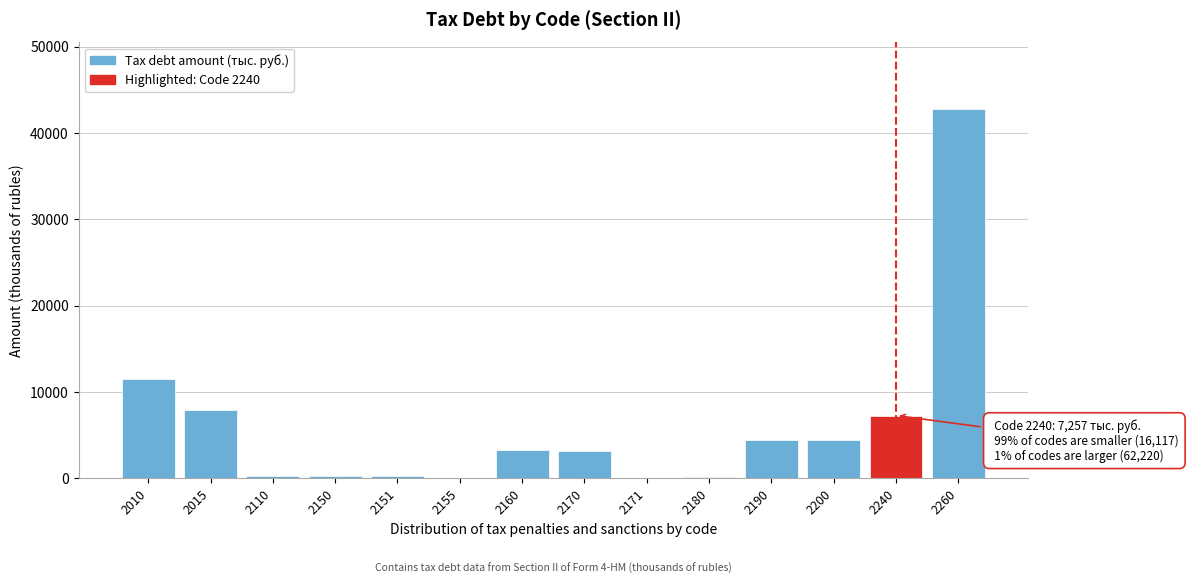

What is the greatest value displayed?

42797